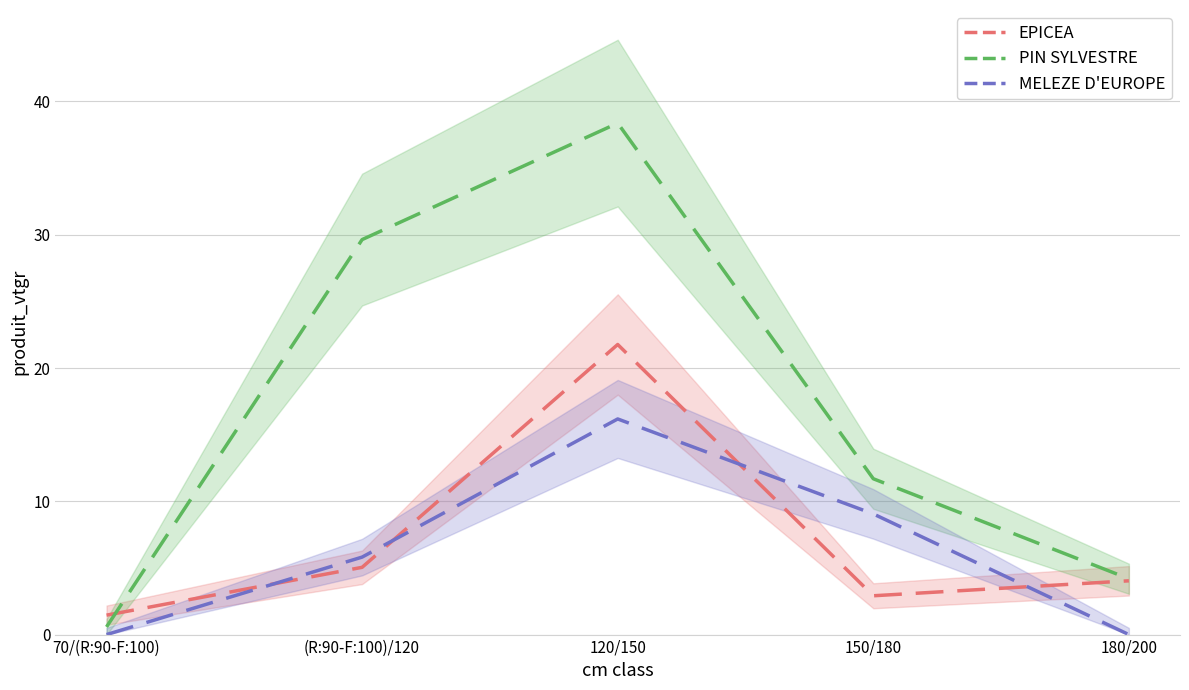

In PIN SYLVESTRE, how many points are higher than both neighbors (excluding endpoints)?

1